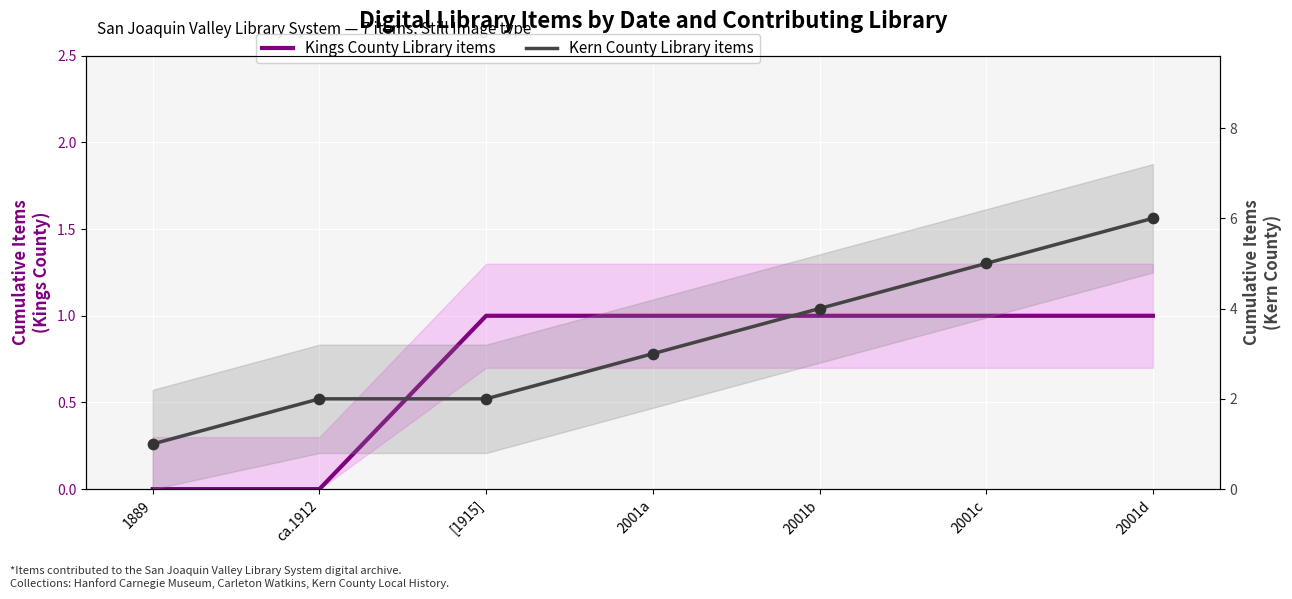

What are all the series names shown in the legend?

Kings County Library items, Kern County Library items